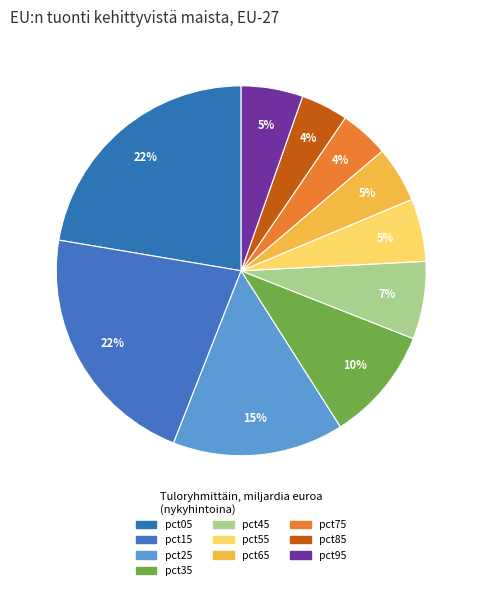

How many slices are in this pie chart?

10